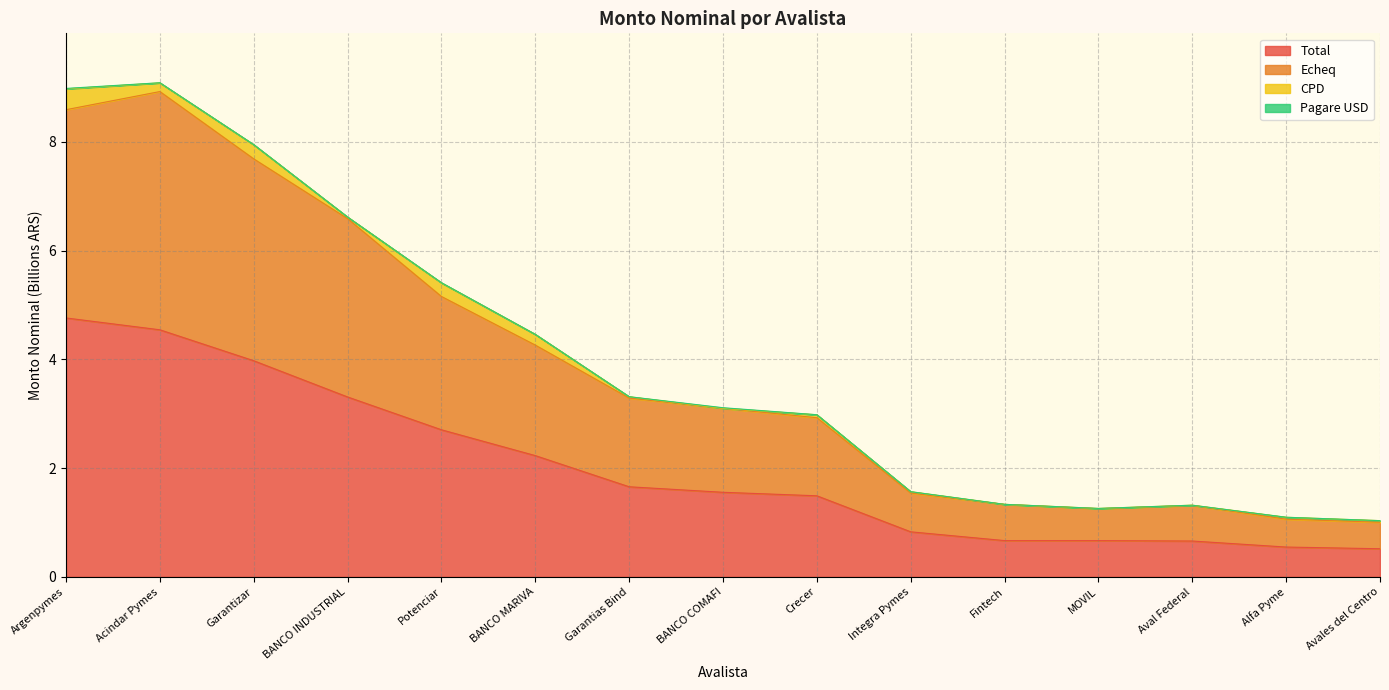

True or false: Total has a value of 2.7 at Potenciar.

True